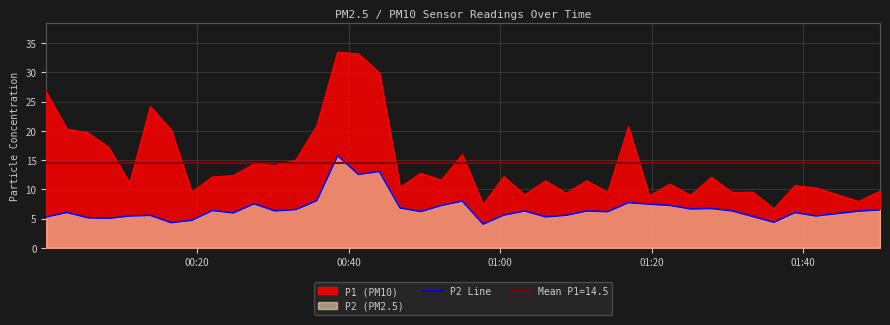

How many values exceed 6?

25